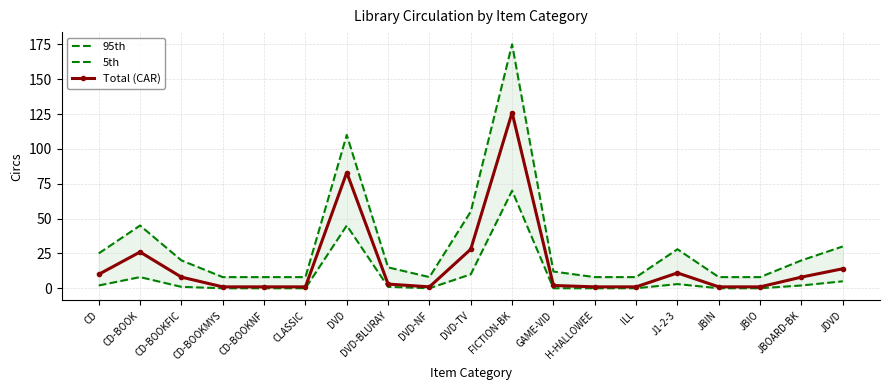

At which category does the chart reach its peak across all series?

FICTION-BK